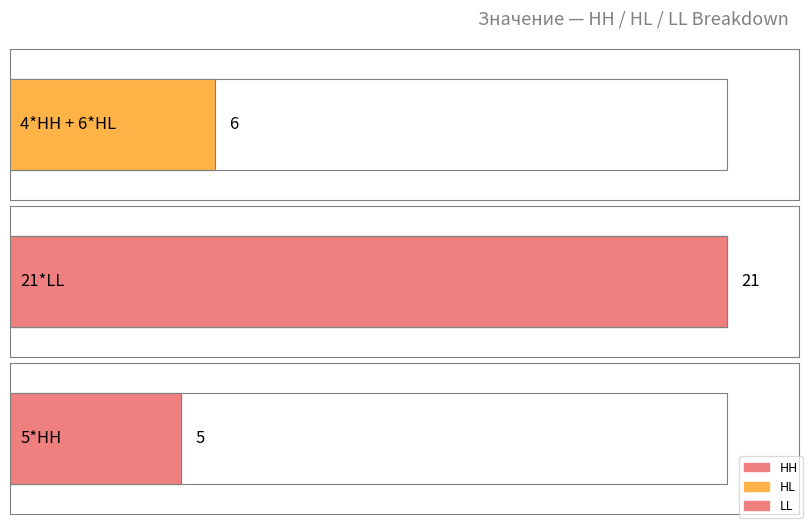

Is the value of HL at 4*HH + 6*HL greater than the value of HH at 21*LL?

Yes